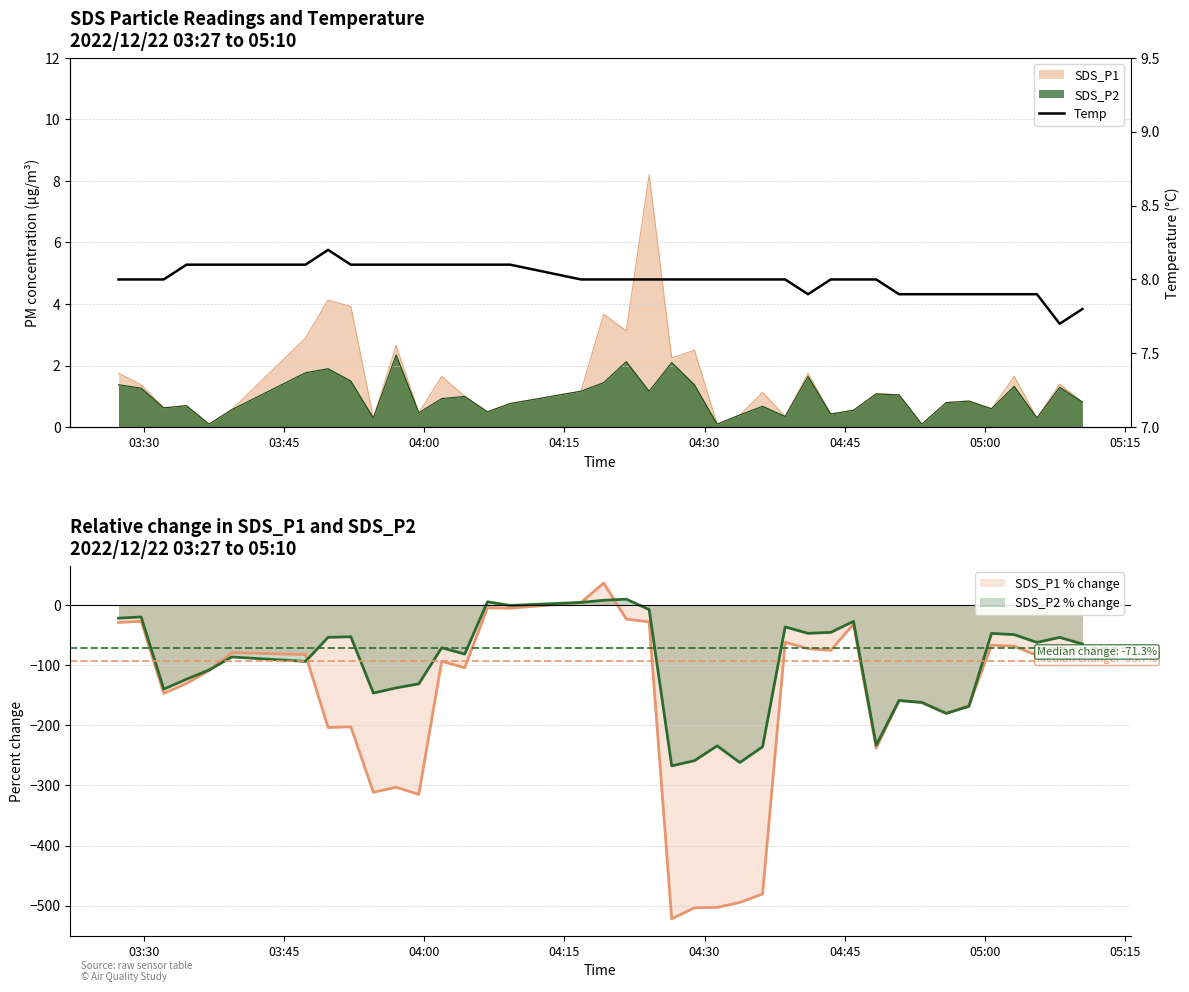

What is the average value?

8.0